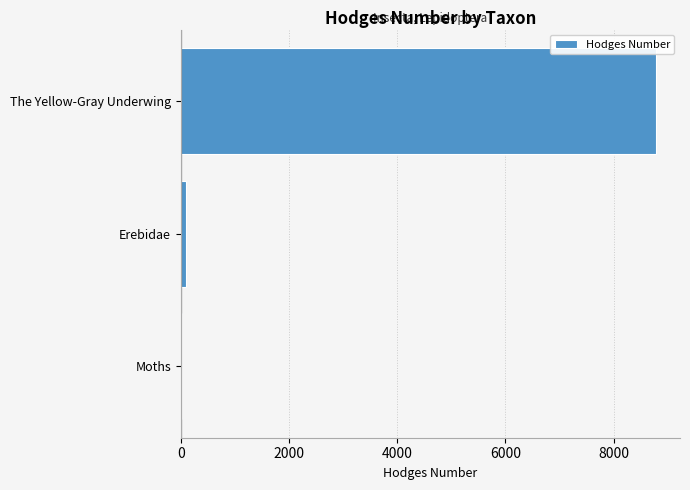

Count the number of data series in this chart.

1